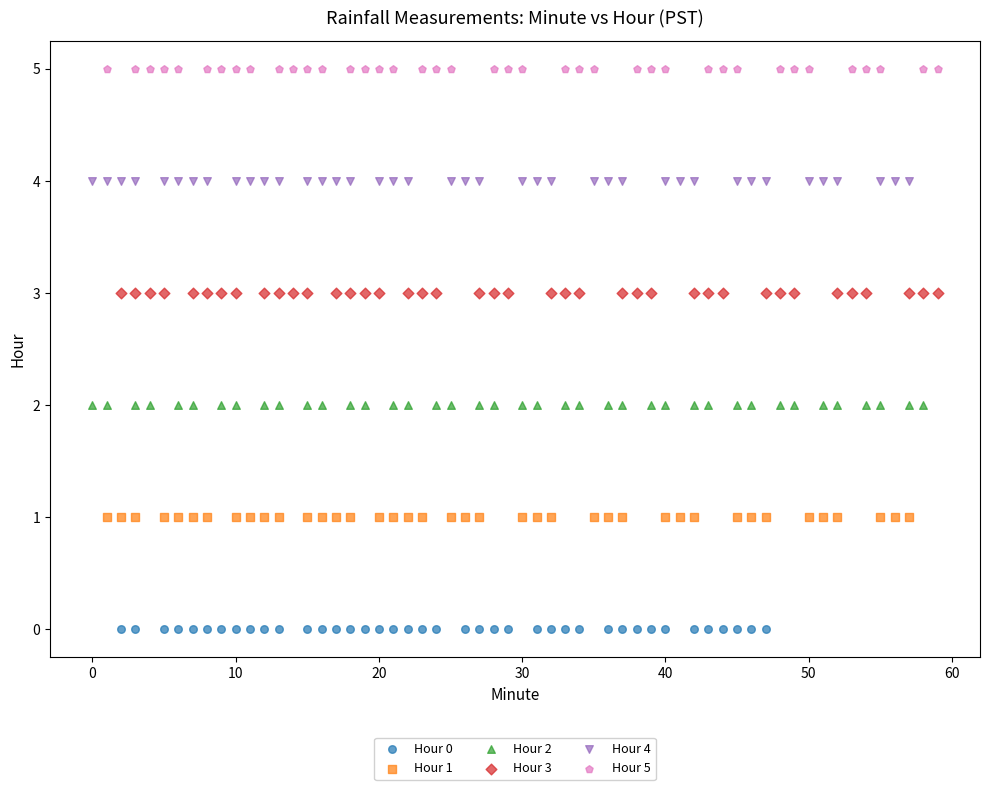

Which series reaches the maximum Y coordinate?

Hour 5